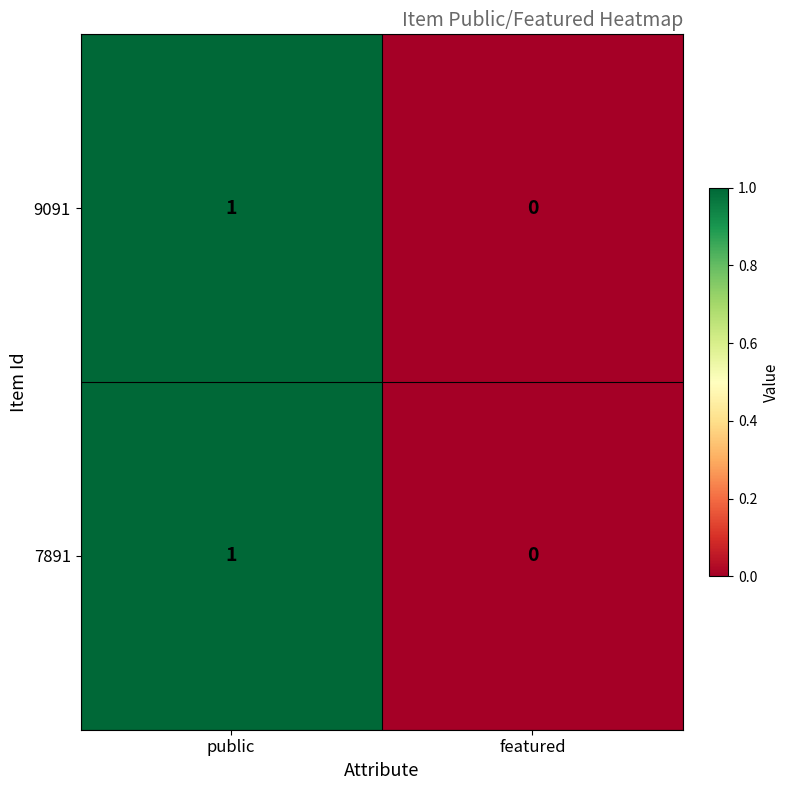

How many distinct data groups are displayed?

2